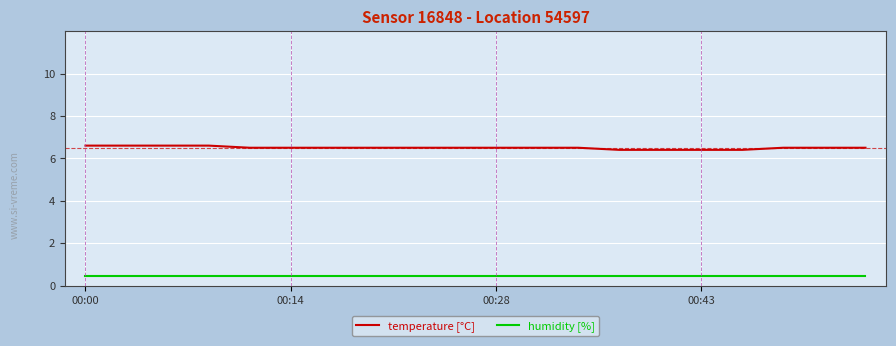

True or false: temperature [°C] and humidity [%] intersect in this chart.

False